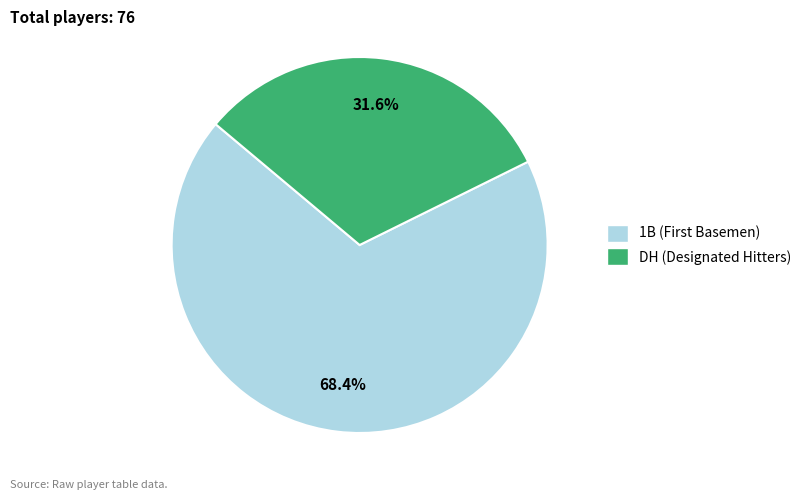

Combined, what portion of the pie is DH and 1B?

100.0%